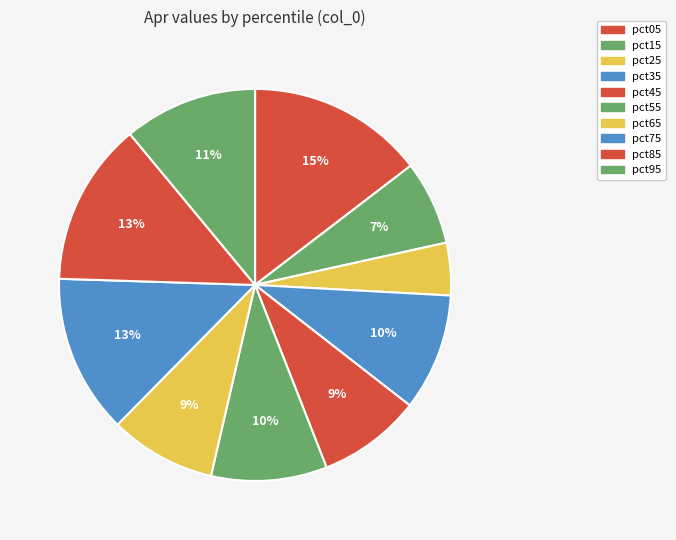

Rank the categories by value from highest to lowest.

pct05, pct85, pct75, pct95, pct35, pct55, pct65, pct45, pct15, pct25